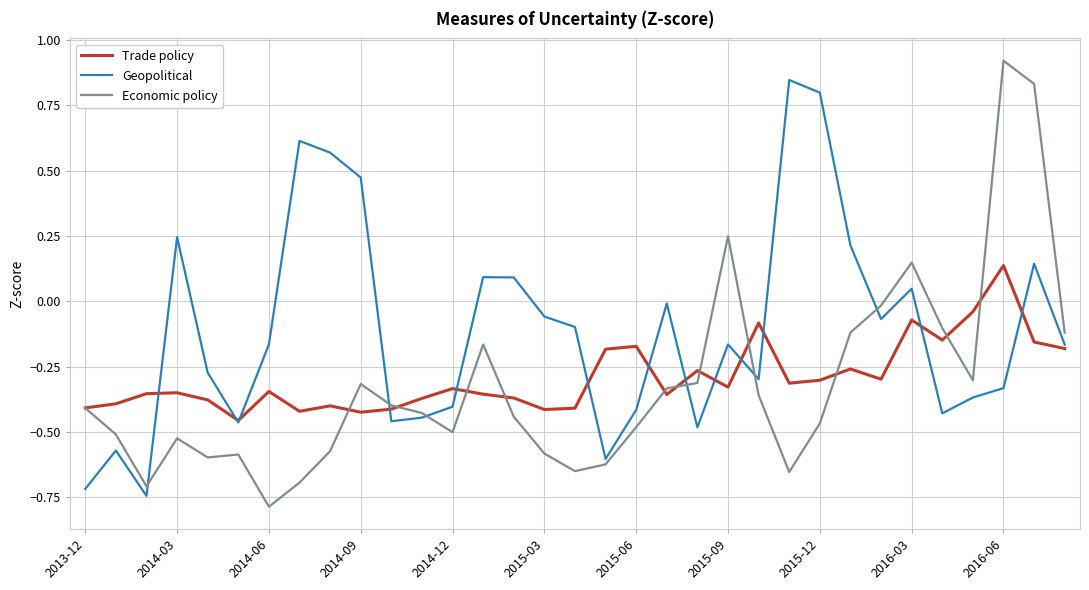

Rank the series by their maximum value, from lowest to highest.

Trade policy, Geopolitical, Economic policy